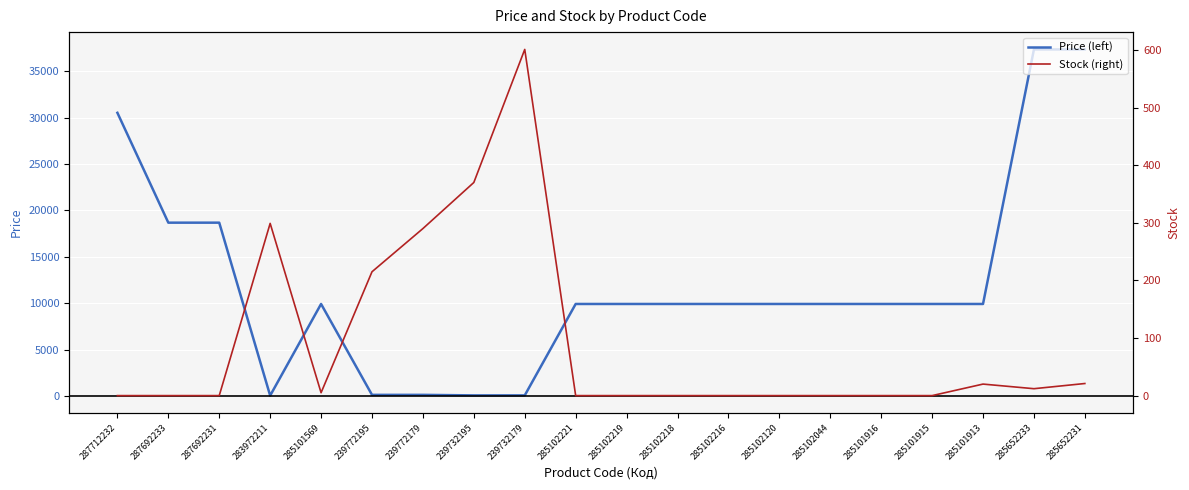

Reading left to right, extract all data points from this chart.

Price (left): 30512.3	18671.5	18671.5	32.0	9908.5	113.3	113.3	56.7	56.7	9908.5	9908.5	9908.5	9908.5	9908.5	9908.5	9908.5	9908.5	9908.5	37343.0	37343.0
Stock (right): 0.0	0.0	0.0	299.0	5.0	215.0	290.0	370.0	601.0	0.0	0.0	0.0	0.0	0.0	0.0	0.0	0.0	20.0	12.0	21.0